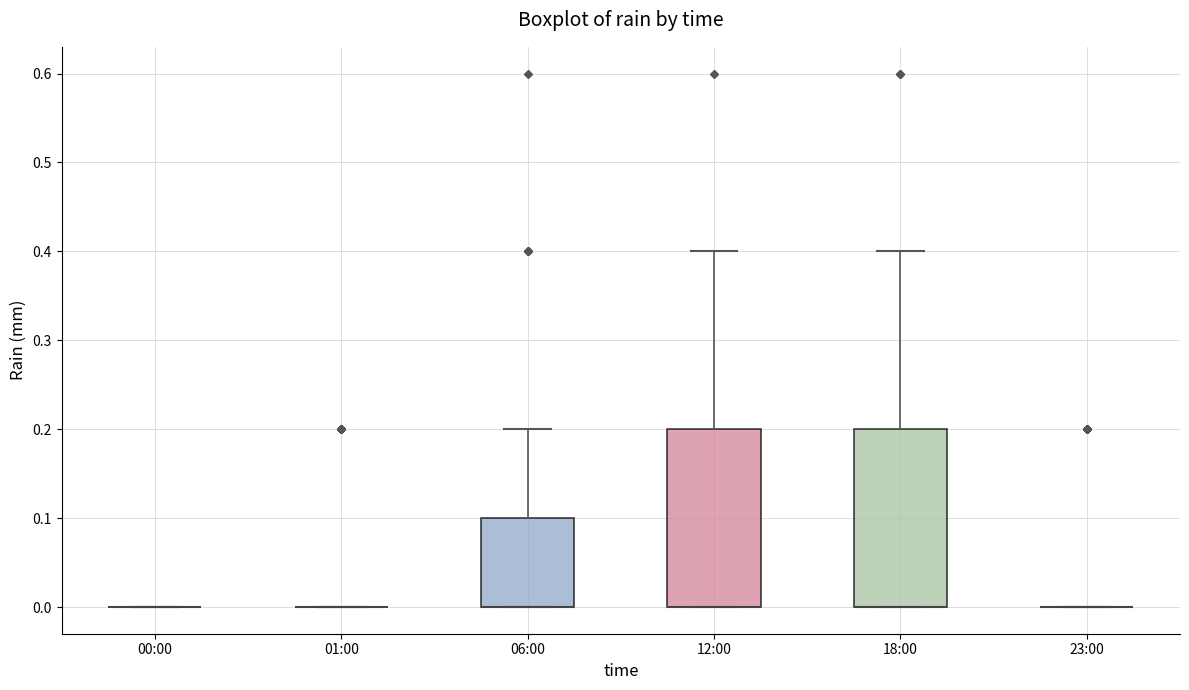

Reading left to right, transcribe this box plot: for each box, give where its median line is, the range the box spans, and where its two whiskers end, as read against the y-axis. The values are not printed on the chart, so give them approximately, as read against the axis.

00:00: box collapsed to a line at 0.0, whiskers 0.0 to 0.0
01:00: box collapsed to a line at 0.0, whiskers 0.0 to 0.0
06:00: median 0.0 (drawn on the box's lower edge), box 0.0 to 0.1, whiskers 0.0 to 0.2
12:00: median 0.0 (drawn on the box's lower edge), box 0.0 to 0.2, whiskers 0.0 to 0.4
18:00: median 0.0 (drawn on the box's lower edge), box 0.0 to 0.2, whiskers 0.0 to 0.4
23:00: box collapsed to a line at 0.0, whiskers 0.0 to 0.0